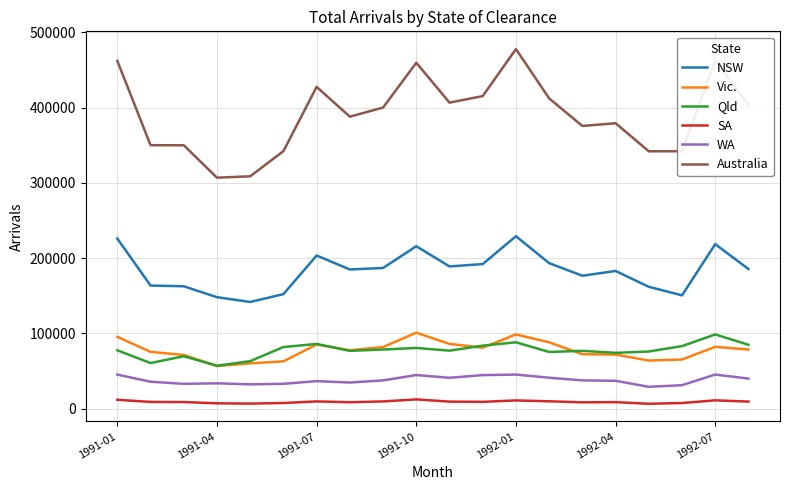

What is the maximum value for NSW?

229160